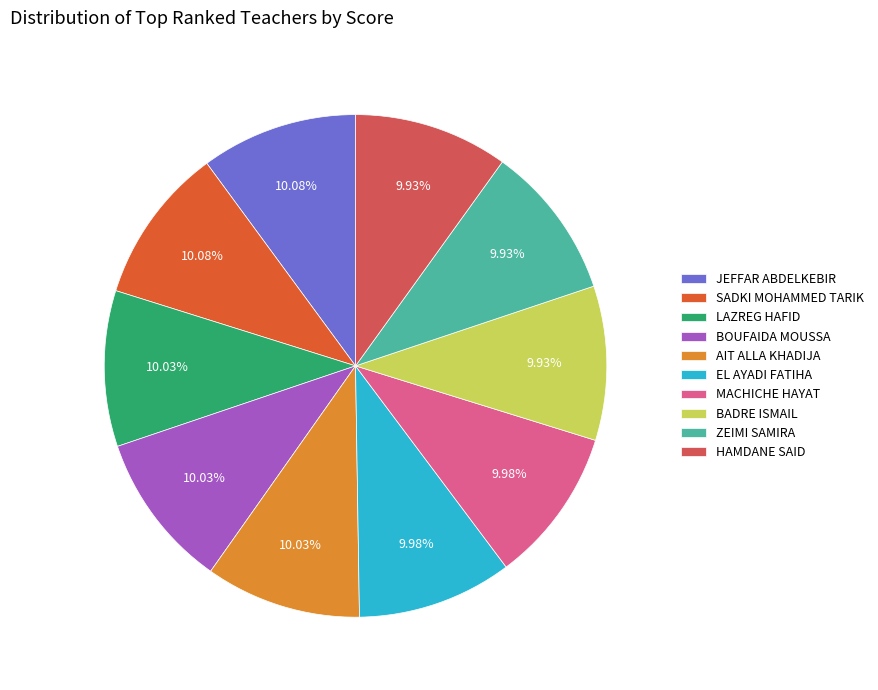

How much of the chart is everything except AIT ALLA KHADIJA?

90.0%